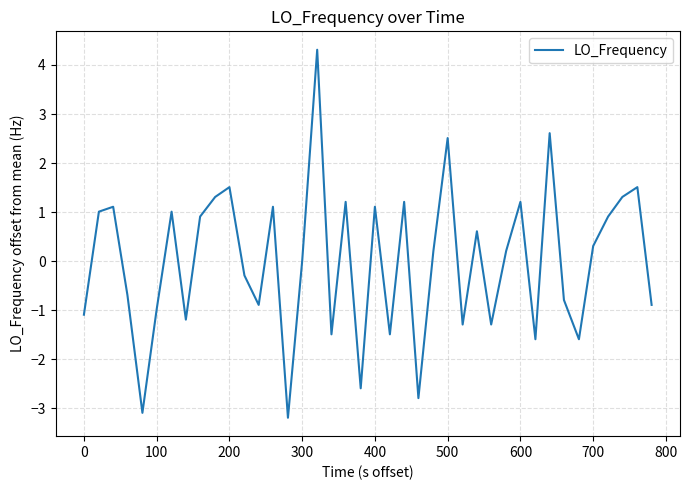

What is the minimum value shown in the chart?

-3.2